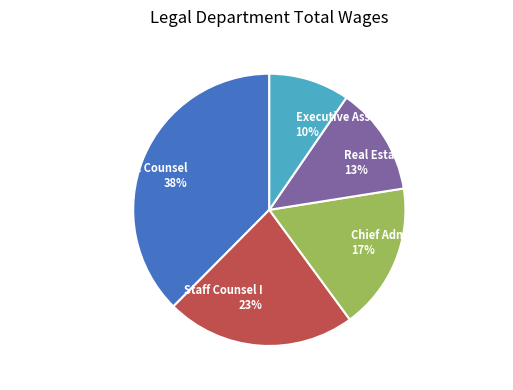

Do Staff Counsel I and Coastal Projects Special Counsel together represent more than half of the pie?

Yes